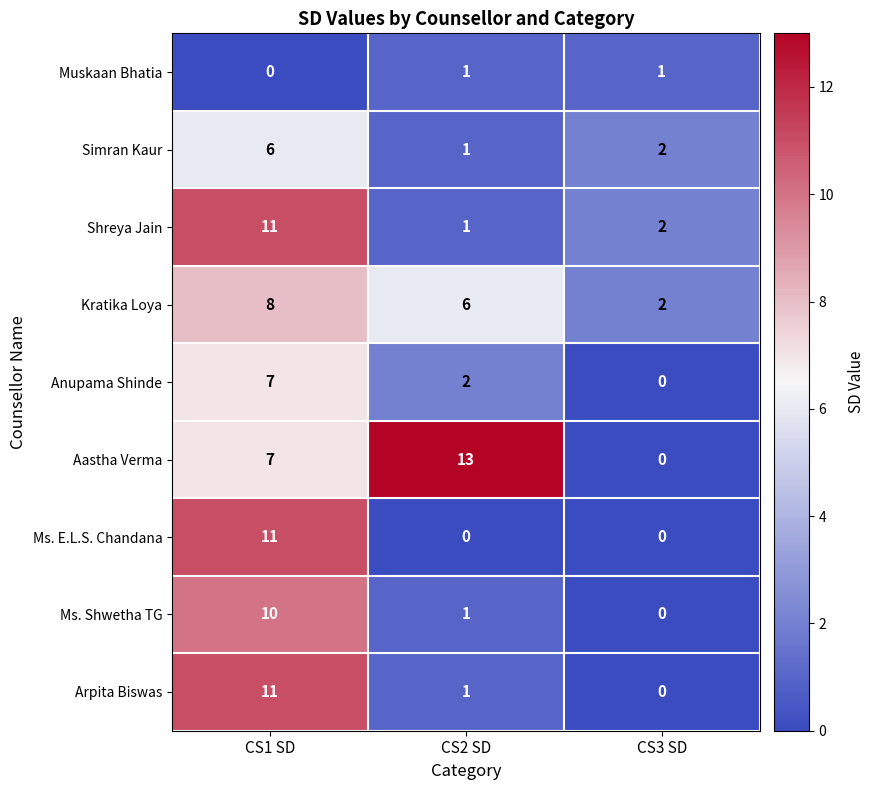

Reading left to right, extract all data points from this chart.

Muskaan Bhatia: CS1 SD=0	CS2 SD=1	CS3 SD=1
Simran Kaur: CS1 SD=6	CS2 SD=1	CS3 SD=2
Shreya Jain: CS1 SD=11	CS2 SD=1	CS3 SD=2
Kratika Loya: CS1 SD=8	CS2 SD=6	CS3 SD=2
Anupama Shinde: CS1 SD=7	CS2 SD=2	CS3 SD=0
Aastha Verma: CS1 SD=7	CS2 SD=13	CS3 SD=0
Ms. E.L.S. Chandana: CS1 SD=11	CS2 SD=0	CS3 SD=0
Ms. Shwetha TG: CS1 SD=10	CS2 SD=1	CS3 SD=0
Arpita Biswas: CS1 SD=11	CS2 SD=1	CS3 SD=0